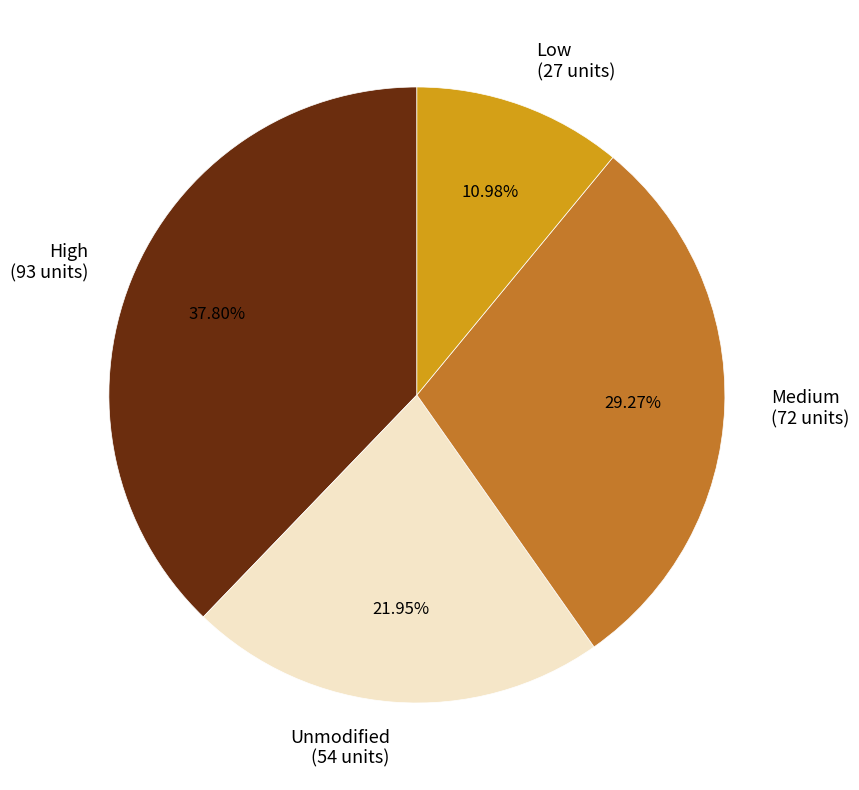

Approximately how many times larger is the value at Unmodified (54 units) compared to Low (27 units)?

2.0